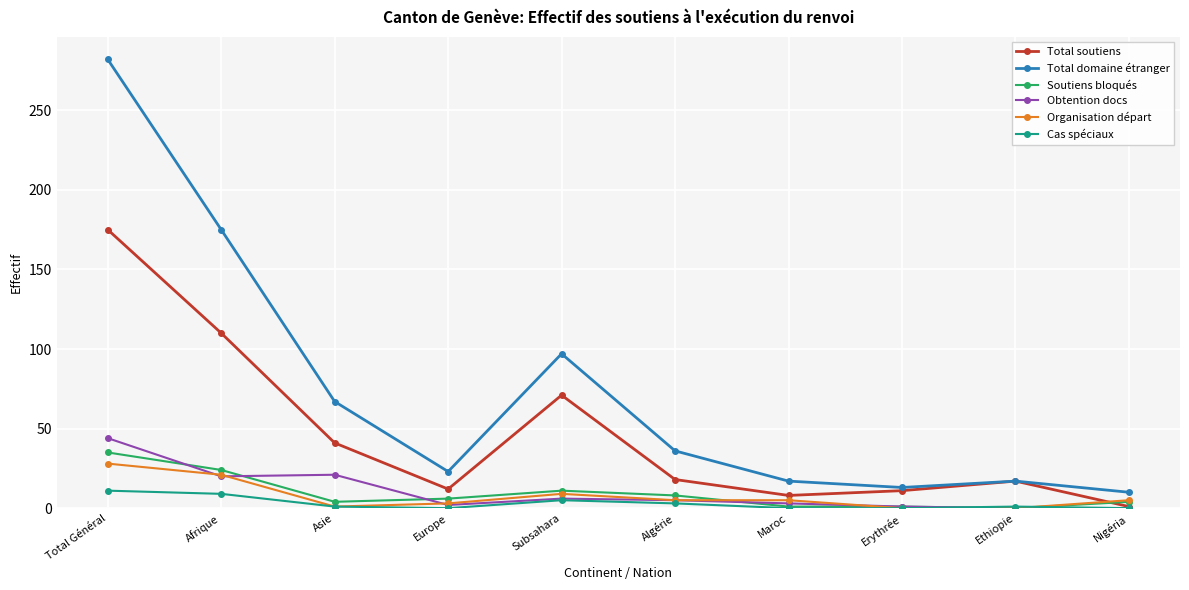

The Total soutiens series shows 110 at Afrique. True or false?

True